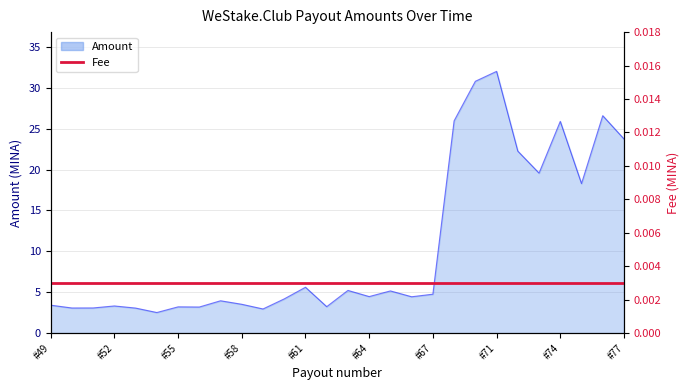

What is the sum of the values at #76 and #72?

48.8